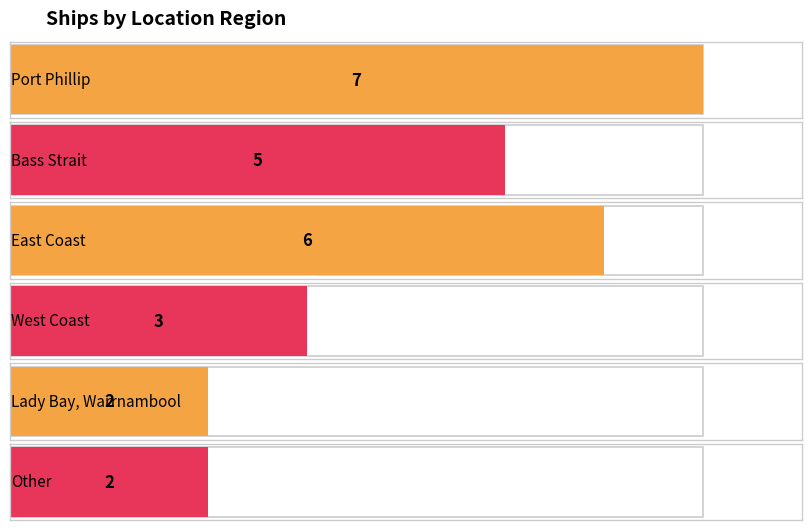

Reading left to right, list all the values displayed in this chart.

Port Phillip=7	Bass Strait=5	East Coast=6	West Coast=3	Lady Bay, Warrnambool=2	Other=2